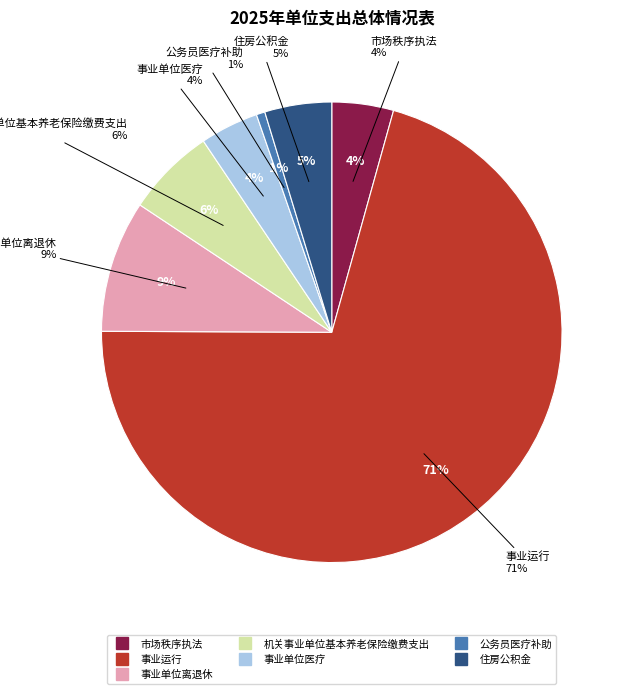

Combined, what portion of the pie is 住房公积金 and 机关事业单位基本养老保险缴费支出?

11.0%